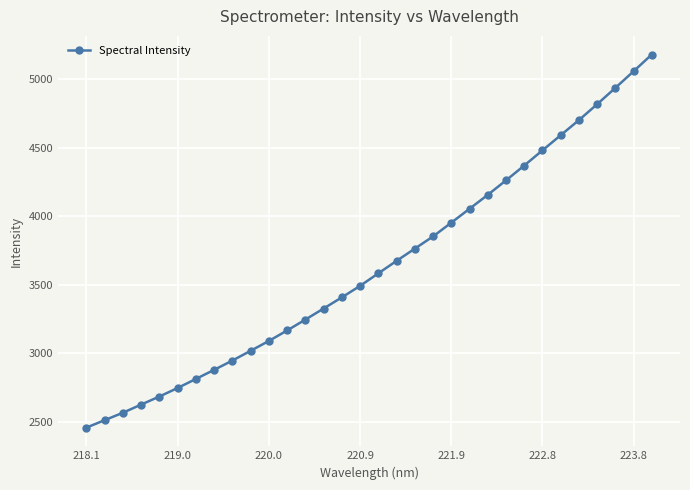

How many series are shown in this chart?

1